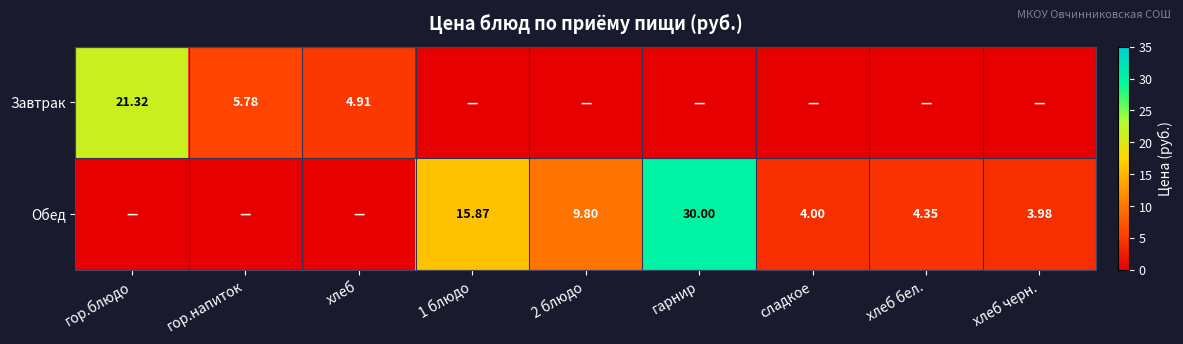

Which series changed the most between гор.блюдо and 1 блюдо?

Завтрак